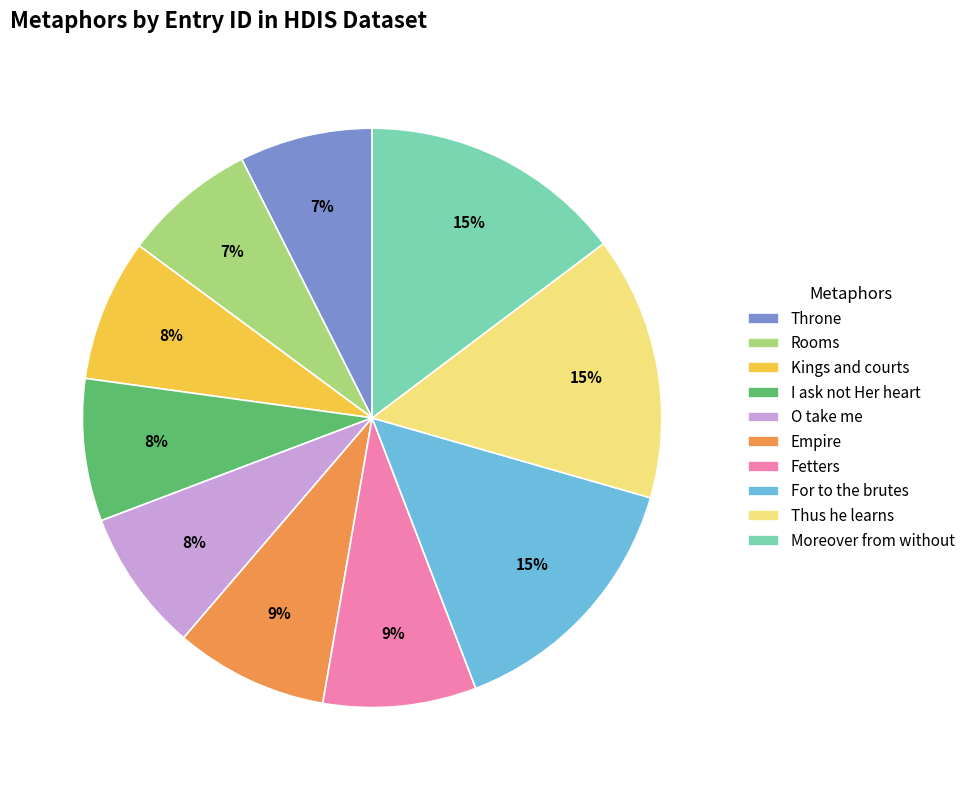

What percentage is the Thus he learns slice, to the nearest percent?

15%